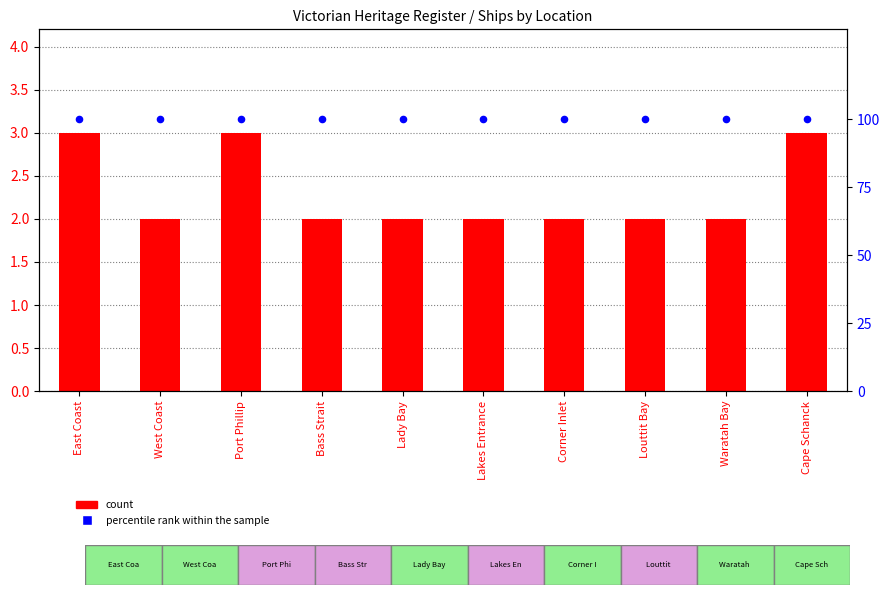

Which series has the largest Y range (max minus min)?

count